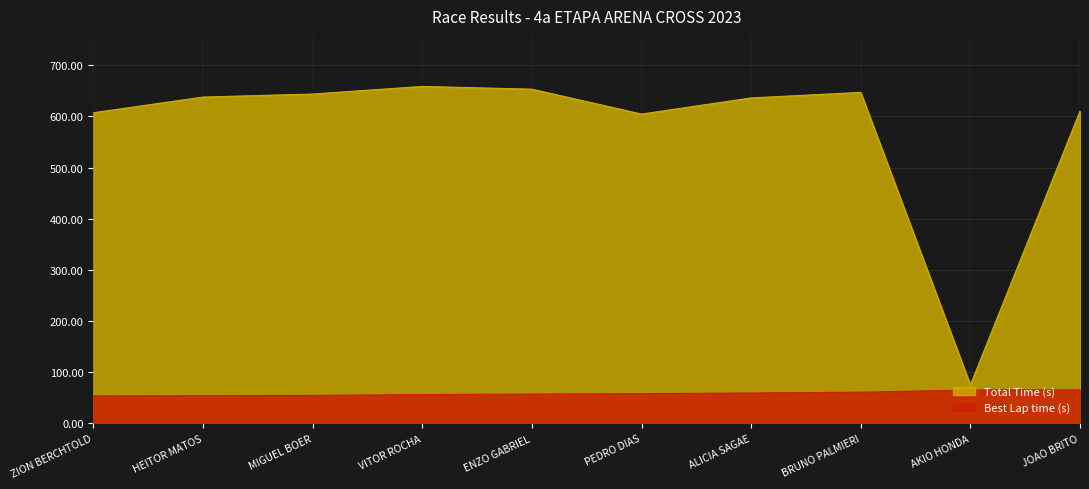

At which label is Best Lap time (s) closest to 59?

ALICIA SAGAE